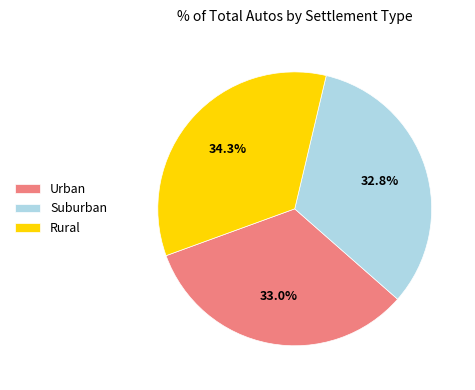

Combined, what portion of the pie is Urban and Suburban?

65.7%